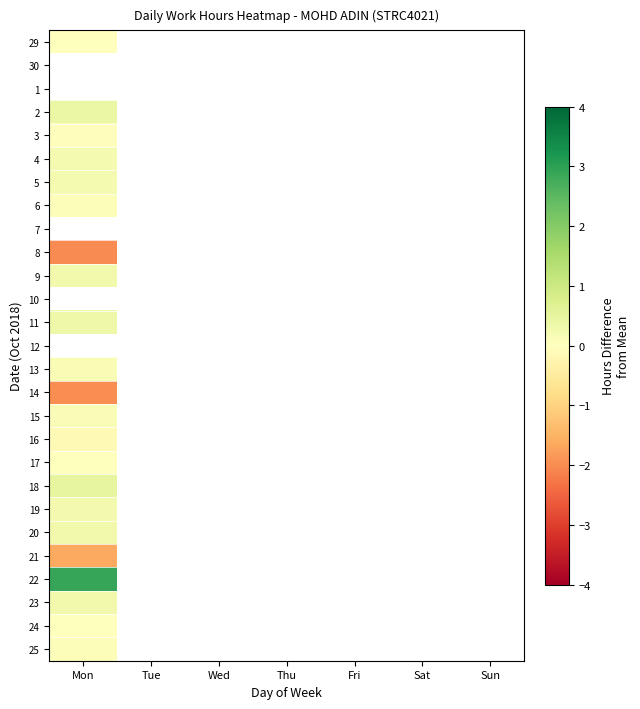

How many distinct data groups are displayed?

27